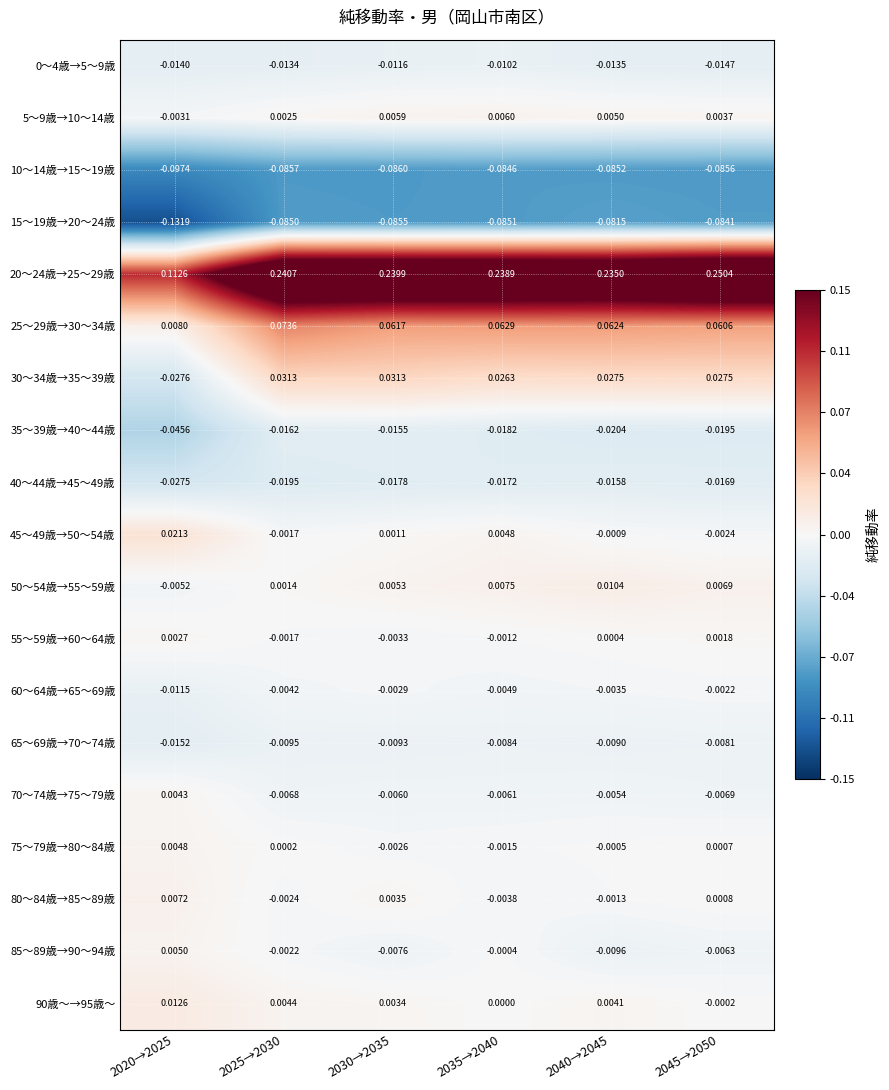

Is the value of 0～4歳→5～9歳 at 2020→2025 greater than the value of 90歳～→95歳～ at 2025→2030?

No